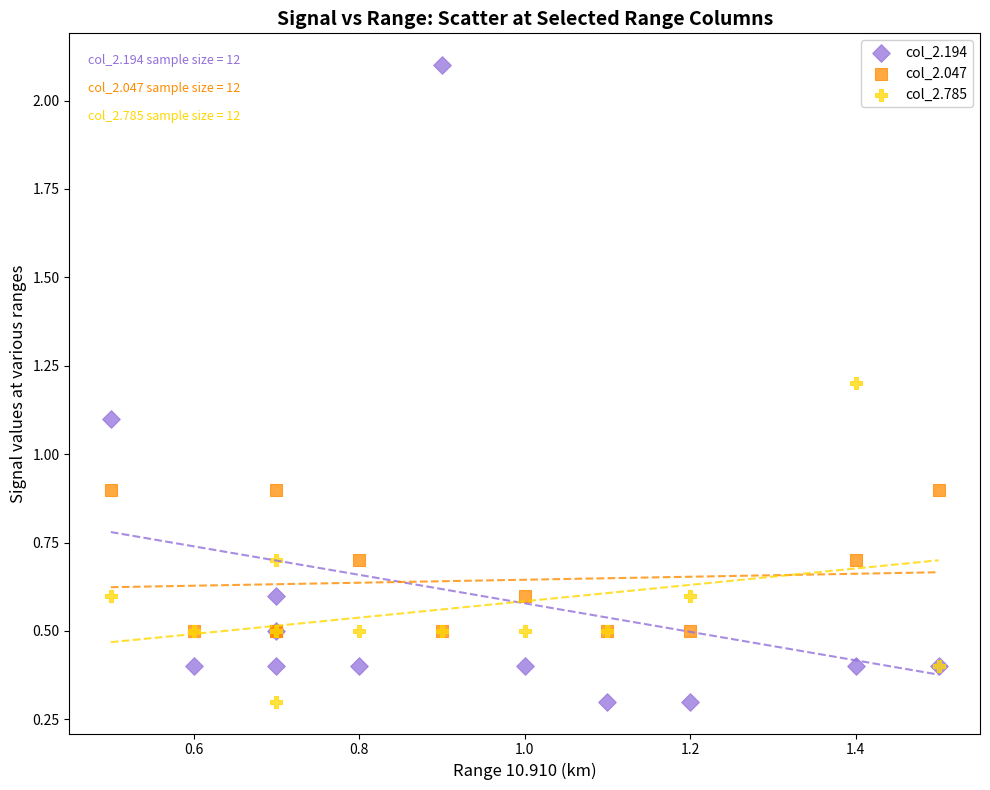

Which series contains the highest Y value?

col_2.194